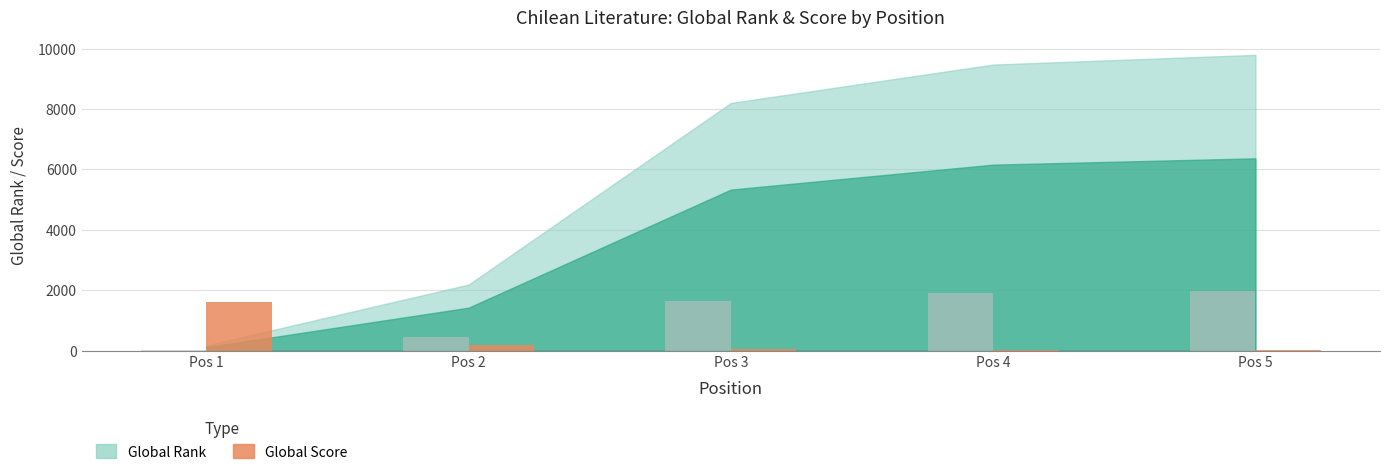

Which label corresponds to the smallest value in the chart?

Pos 5